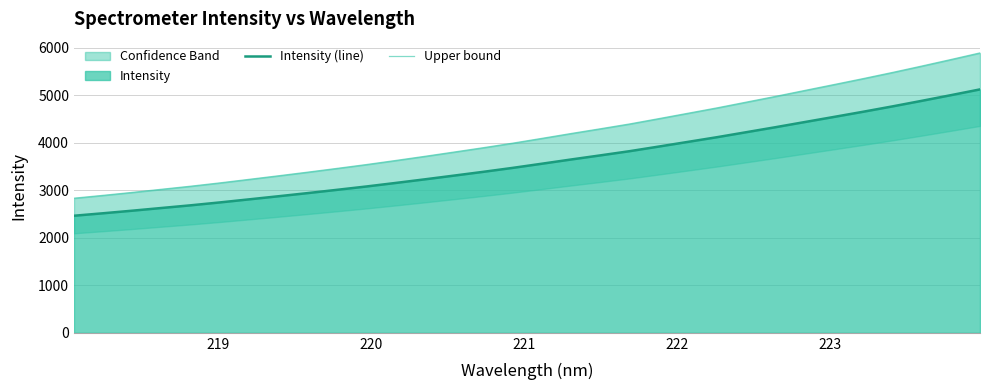

What is the maximum value for Intensity (line)?

5124.0